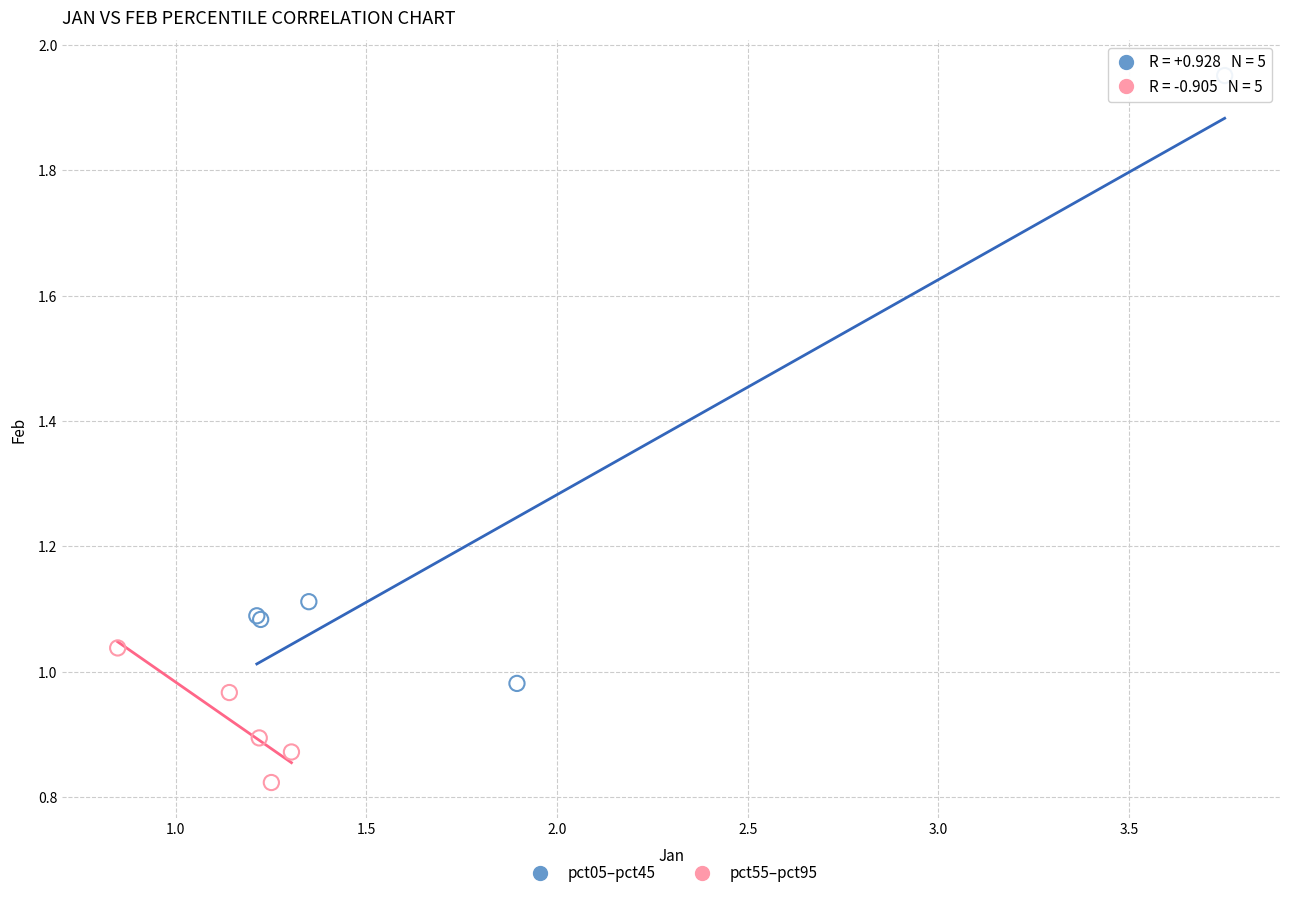

Which series has the largest Y range (max minus min)?

pct05–pct45